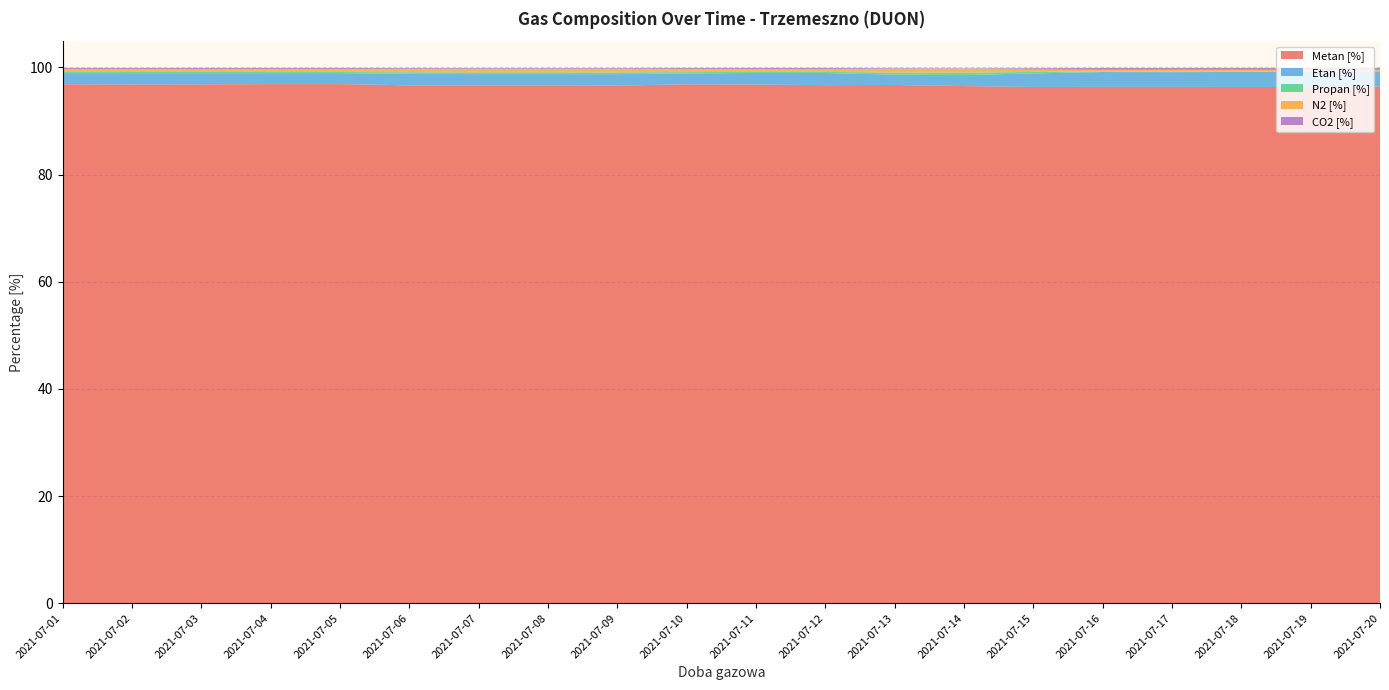

Reading right to left, list all the values displayed in this chart.

Metan [%]: 2021-07-20=96.4	2021-07-19=96.4	2021-07-18=96.4	2021-07-17=96.4	2021-07-16=96.4	2021-07-15=96.4	2021-07-14=96.5	2021-07-13=96.7	2021-07-12=96.7	2021-07-11=96.8	2021-07-10=96.8	2021-07-09=96.6	2021-07-08=96.6	2021-07-07=96.7	2021-07-06=96.7	2021-07-05=96.9	2021-07-04=96.9	2021-07-03=96.9	2021-07-02=96.8	2021-07-01=96.9
Etan [%]: 2021-07-20=2.9	2021-07-19=2.8	2021-07-18=2.8	2021-07-17=2.7	2021-07-16=2.8	2021-07-15=2.5	2021-07-14=2.0	2021-07-13=1.9	2021-07-12=2.3	2021-07-11=2.2	2021-07-10=2.0	2021-07-09=2.1	2021-07-08=2.1	2021-07-07=2.1	2021-07-06=2.1	2021-07-05=2.1	2021-07-04=2.0	2021-07-03=2.1	2021-07-02=2.1	2021-07-01=2.1
Propan [%]: 2021-07-20=0.1	2021-07-19=0.1	2021-07-18=0.1	2021-07-17=0.1	2021-07-16=0.1	2021-07-15=0.3	2021-07-14=0.5	2021-07-13=0.4	2021-07-12=0.2	2021-07-11=0.2	2021-07-10=0.2	2021-07-09=0.3	2021-07-08=0.3	2021-07-07=0.3	2021-07-06=0.3	2021-07-05=0.2	2021-07-04=0.2	2021-07-03=0.2	2021-07-02=0.2	2021-07-01=0.2
N2 [%]: 2021-07-20=0.3	2021-07-19=0.3	2021-07-18=0.3	2021-07-17=0.3	2021-07-16=0.3	2021-07-15=0.4	2021-07-14=0.6	2021-07-13=0.6	2021-07-12=0.5	2021-07-11=0.5	2021-07-10=0.6	2021-07-09=0.6	2021-07-08=0.6	2021-07-07=0.6	2021-07-06=0.6	2021-07-05=0.5	2021-07-04=0.5	2021-07-03=0.5	2021-07-02=0.5	2021-07-01=0.5
CO2 [%]: 2021-07-20=0.4	2021-07-19=0.3	2021-07-18=0.4	2021-07-17=0.3	2021-07-16=0.3	2021-07-15=0.3	2021-07-14=0.2	2021-07-13=0.2	2021-07-12=0.3	2021-07-11=0.2	2021-07-10=0.2	2021-07-09=0.2	2021-07-08=0.2	2021-07-07=0.2	2021-07-06=0.2	2021-07-05=0.2	2021-07-04=0.2	2021-07-03=0.2	2021-07-02=0.2	2021-07-01=0.2